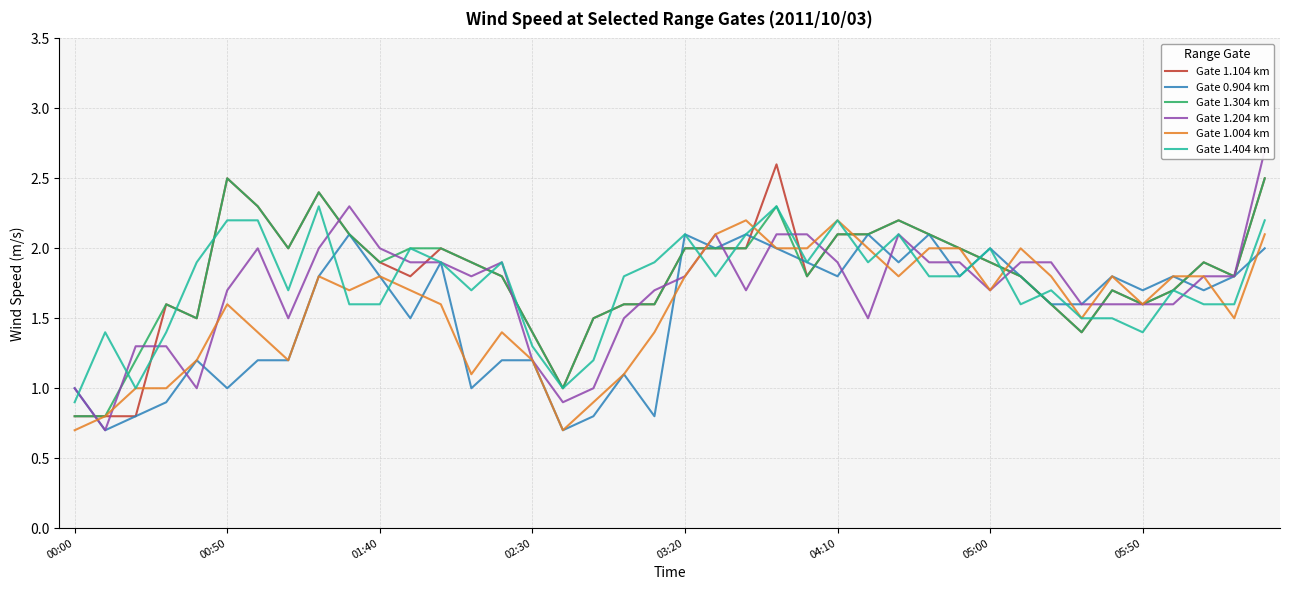

Reading right to left, list all the values displayed in this chart.

Gate 1.104 km: 2.5	1.8	1.9	1.7	1.6	1.7	1.4	1.6	1.8	1.9	2.0	2.1	2.2	2.1	2.1	1.8	2.6	2.0	2.0	2.0	1.6	1.6	1.5	1.0	1.4	1.8	1.9	2.0	1.8	1.9	2.1	2.4	2.0	2.3	2.5	1.5	1.6	0.8	0.8	0.8
Gate 0.904 km: 2.0	1.8	1.7	1.8	1.7	1.8	1.6	1.6	1.8	2.0	1.8	2.1	1.9	2.1	1.8	1.9	2.0	2.1	2.0	2.1	0.8	1.1	0.8	0.7	1.2	1.2	1.0	1.9	1.5	1.8	2.1	1.8	1.2	1.2	1.0	1.2	0.9	0.8	0.7	1.0
Gate 1.304 km: 2.5	1.8	1.9	1.7	1.6	1.7	1.4	1.6	1.8	1.9	2.0	2.1	2.2	2.1	2.1	1.8	2.3	2.0	2.0	2.0	1.6	1.6	1.5	1.0	1.4	1.8	1.9	2.0	2.0	1.9	2.1	2.4	2.0	2.3	2.5	1.5	1.6	1.2	0.8	0.8
Gate 1.204 km: 2.7	1.8	1.8	1.6	1.6	1.6	1.6	1.9	1.9	1.7	1.9	1.9	2.1	1.5	1.9	2.1	2.1	1.7	2.1	1.8	1.7	1.5	1.0	0.9	1.2	1.9	1.8	1.9	1.9	2.0	2.3	2.0	1.5	2.0	1.7	1.0	1.3	1.3	0.7	1.0
Gate 1.004 km: 2.1	1.5	1.8	1.8	1.6	1.8	1.5	1.8	2.0	1.7	2.0	2.0	1.8	2.0	2.2	2.0	2.0	2.2	2.1	1.8	1.4	1.1	0.9	0.7	1.2	1.4	1.1	1.6	1.7	1.8	1.7	1.8	1.2	1.4	1.6	1.2	1.0	1.0	0.8	0.7
Gate 1.404 km: 2.2	1.6	1.6	1.7	1.4	1.5	1.5	1.7	1.6	2.0	1.8	1.8	2.1	1.9	2.2	1.9	2.3	2.1	1.8	2.1	1.9	1.8	1.2	1.0	1.3	1.9	1.7	1.9	2.0	1.6	1.6	2.3	1.7	2.2	2.2	1.9	1.4	1.0	1.4	0.9